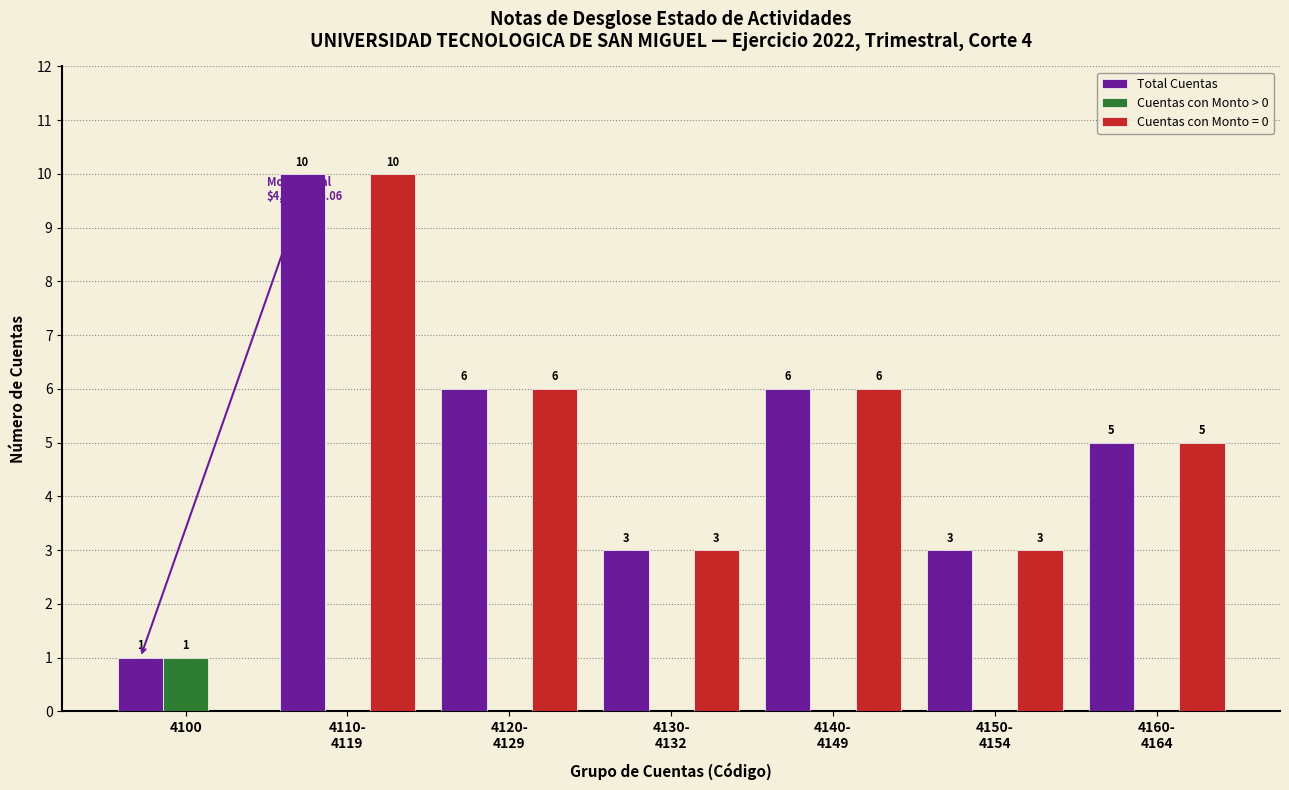

Reading left to right, transcribe all the data shown in this chart.

Total Cuentas: 1	10	6	3	6	3	5
Cuentas con Monto > 0: 1	0	0	0	0	0	0
Cuentas con Monto = 0: 0	10	6	3	6	3	5